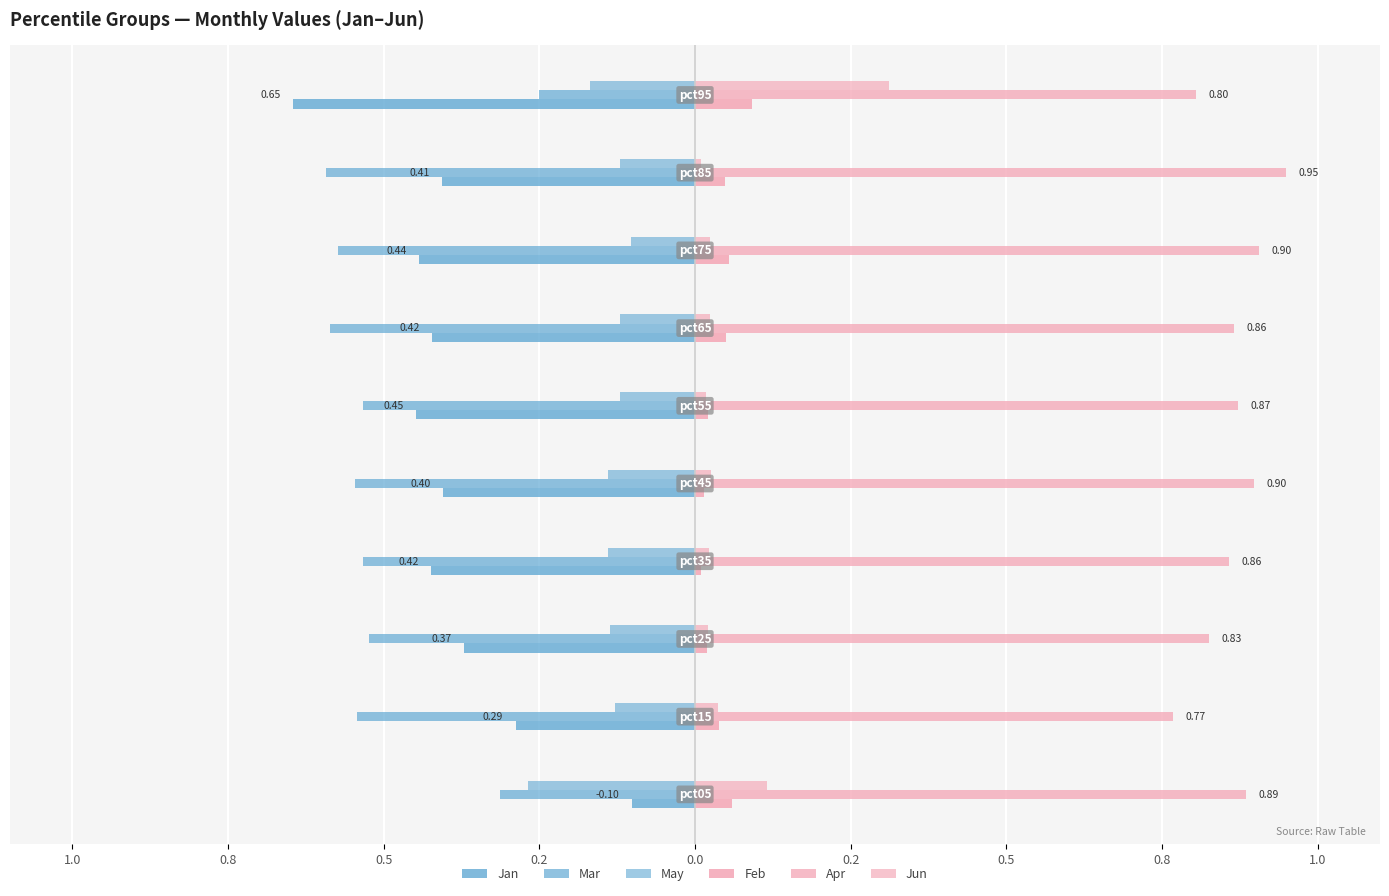

Does the chart contain any negative values?

Yes